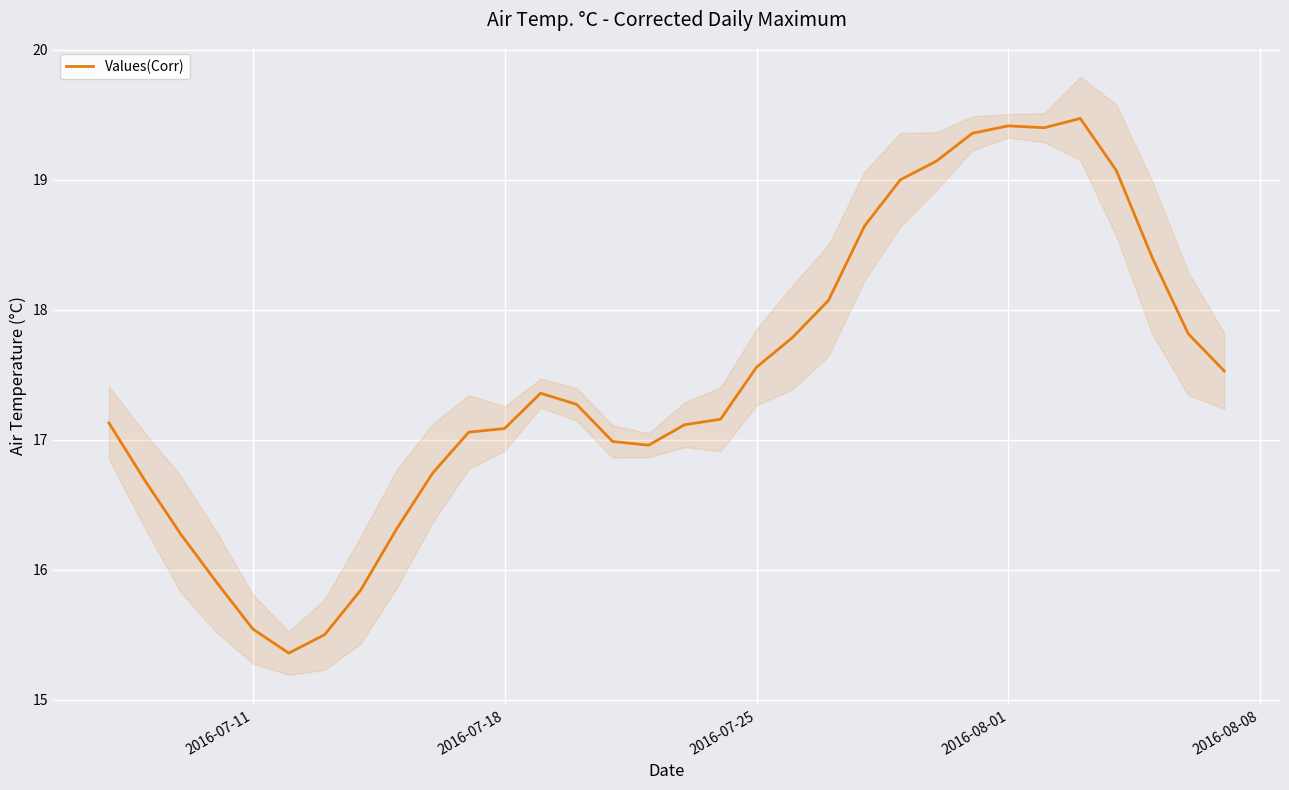

Reading left to right, what are all the values shown in this chart?

17.1	16.7	16.3	15.9	15.5	15.4	15.5	15.8	16.3	16.7	17.1	17.1	17.4	17.3	17.0	17.0	17.1	17.2	17.6	17.8	18.1	18.6	19.0	19.1	19.4	19.4	19.4	19.5	19.1	18.4	17.8	17.5